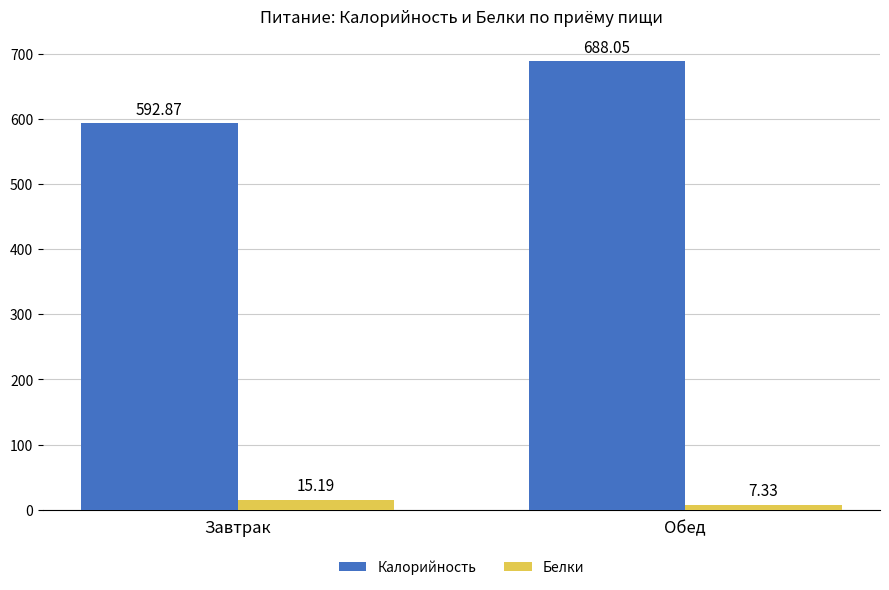

What is the sum of the Белки values at Обед and Завтрак?

22.5